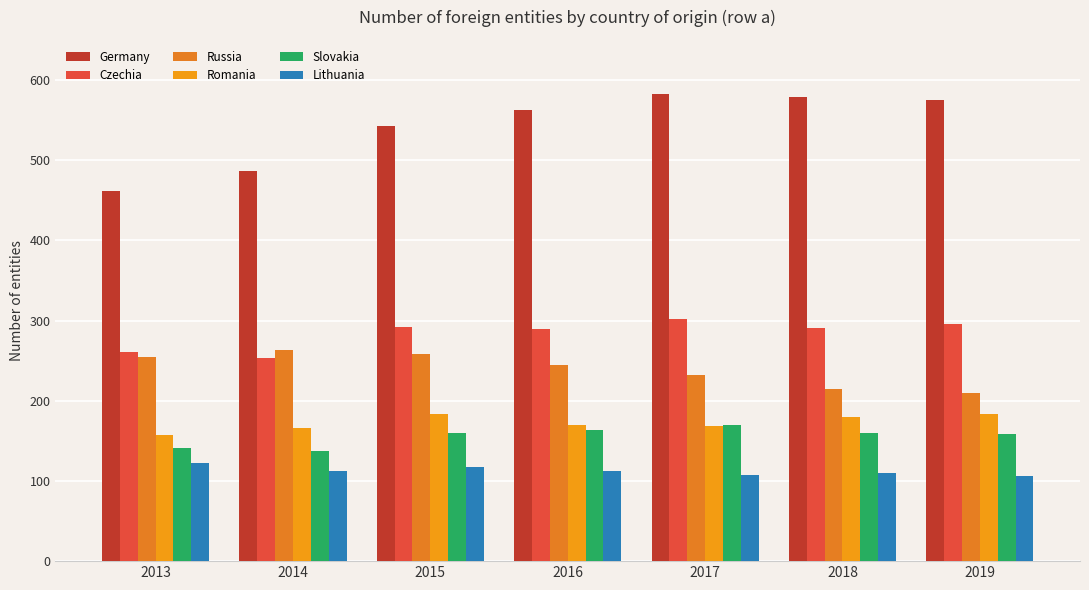

Reading left to right, transcribe all the data shown in this chart.

Germany: 2013=462	2014=486	2015=543	2016=562	2017=582	2018=579	2019=575
Czechia: 2013=261	2014=253	2015=292	2016=289	2017=302	2018=291	2019=296
Russia: 2013=255	2014=263	2015=258	2016=245	2017=232	2018=215	2019=210
Romania: 2013=157	2014=166	2015=184	2016=170	2017=169	2018=180	2019=184
Slovakia: 2013=141	2014=137	2015=160	2016=164	2017=170	2018=160	2019=158
Lithuania: 2013=123	2014=113	2015=118	2016=112	2017=108	2018=110	2019=106